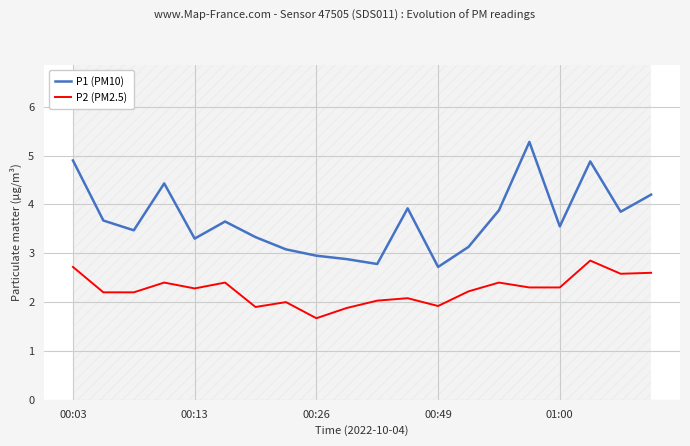

What is the smallest value displayed?

1.7